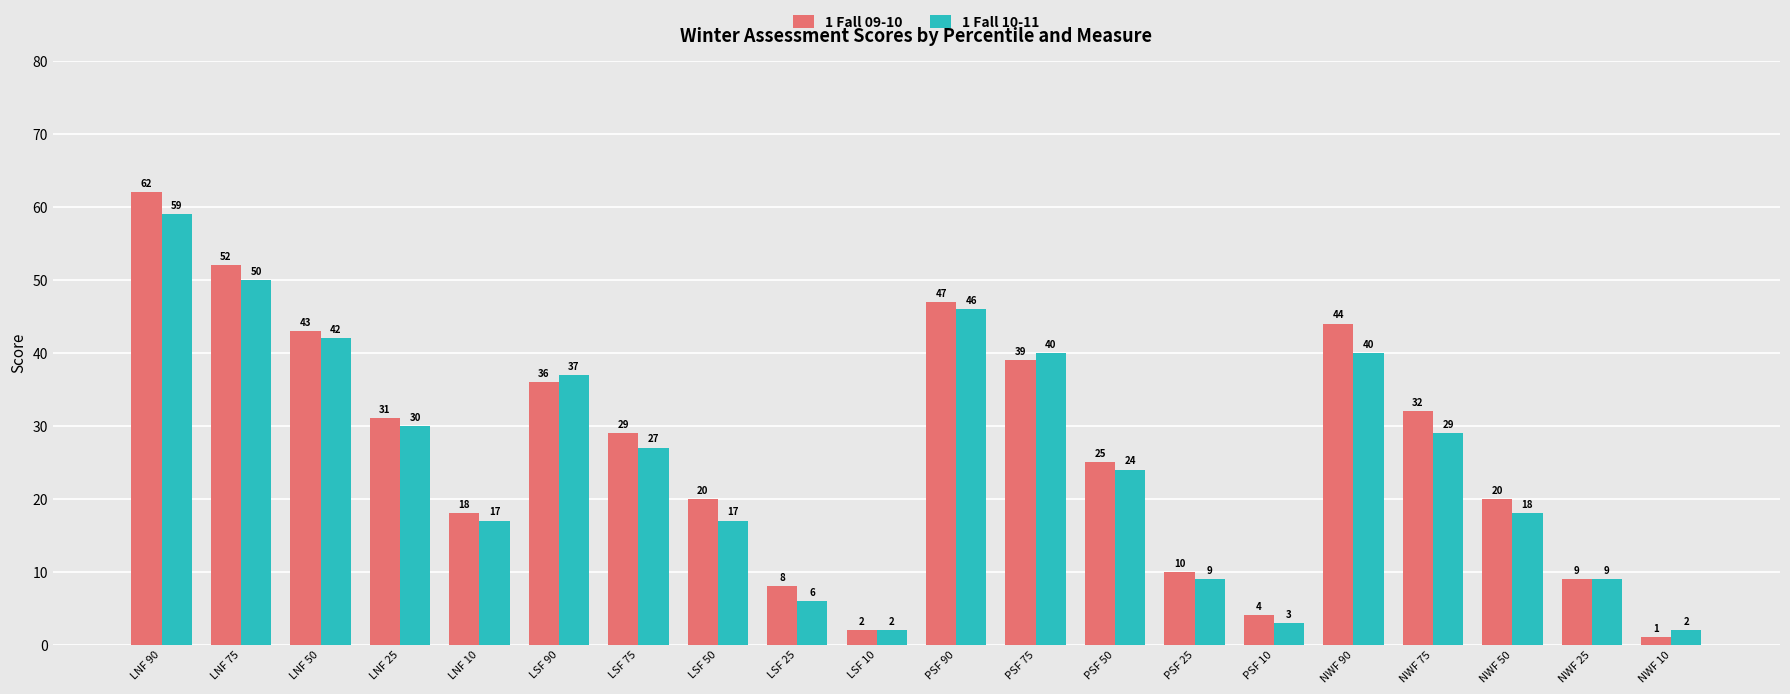

What is the difference between the highest and lowest values at LNF 75?

2